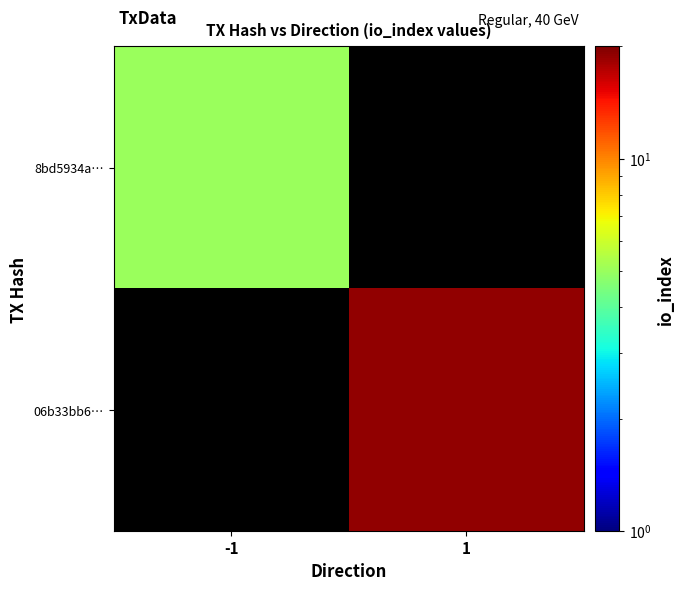

How many data points does each series have?

2